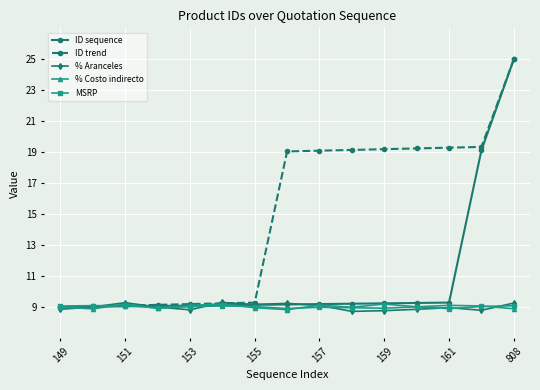

How many times do MSRP and % Aranceles cross each other?

7